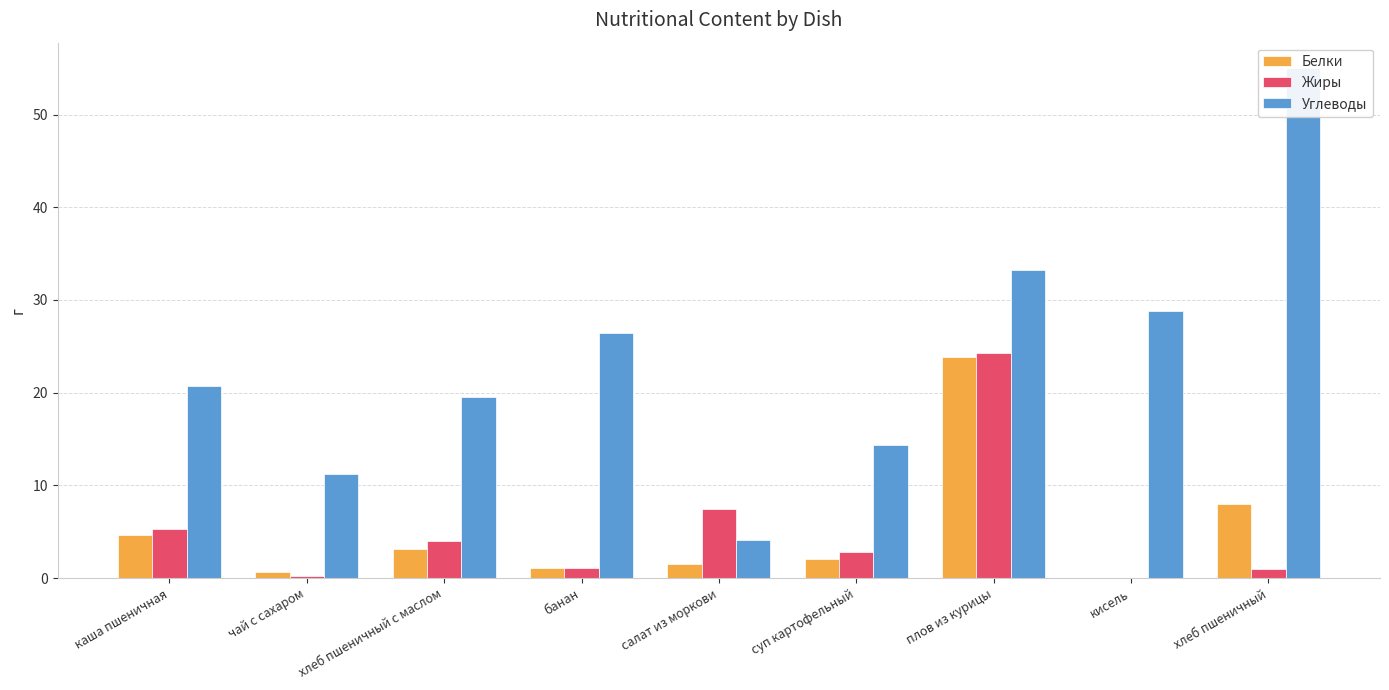

At how many categories does at least one series exceed 33?

2